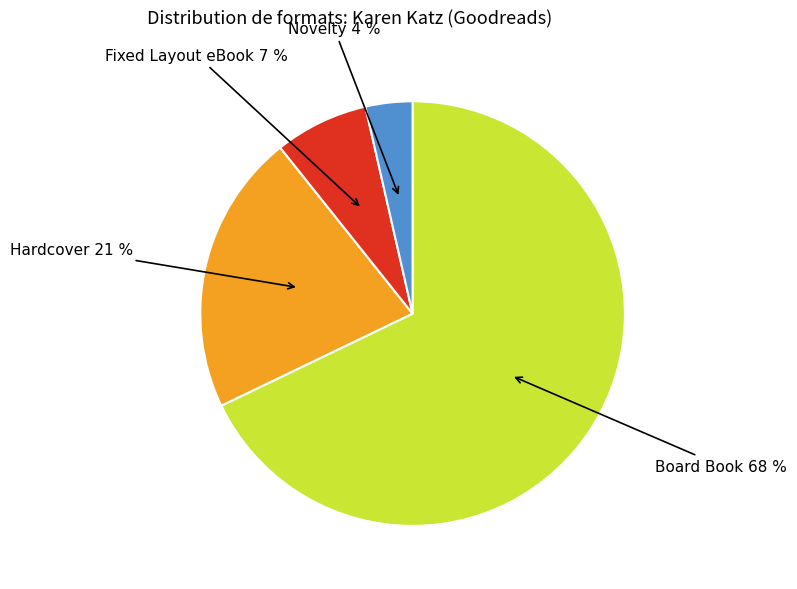

To the nearest percent, what is the average slice percentage?

25%